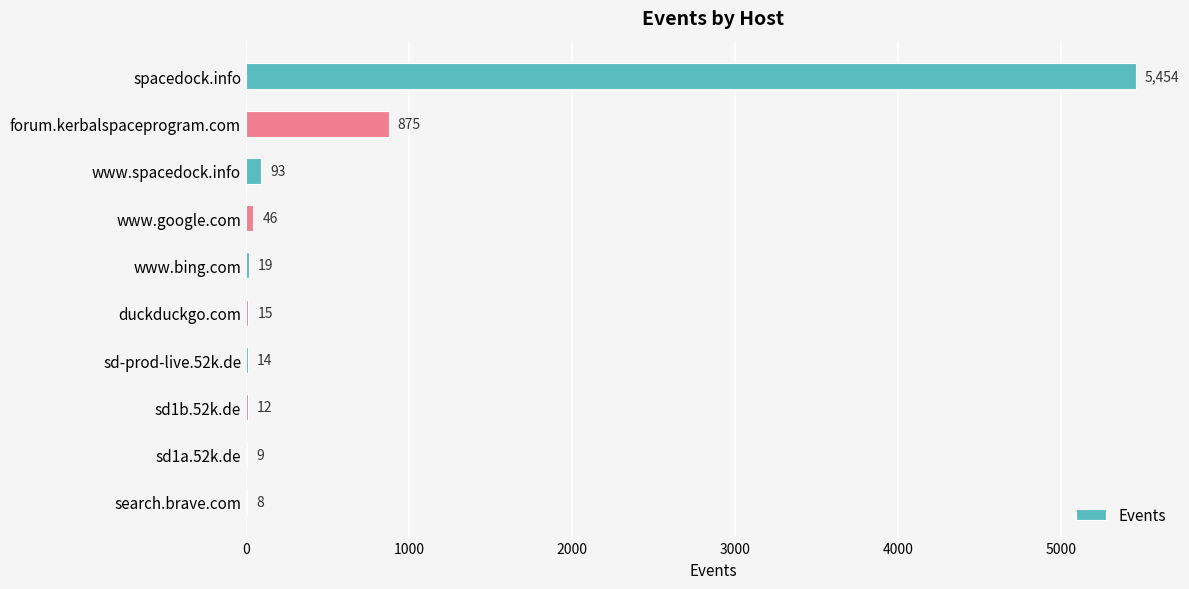

Reading top to bottom, what are all the values shown in this chart?

spacedock.info=5454	forum.kerbalspaceprogram.com=875	www.spacedock.info=93	www.google.com=46	www.bing.com=19	duckduckgo.com=15	sd-prod-live.52k.de=14	sd1b.52k.de=12	sd1a.52k.de=9	search.brave.com=8